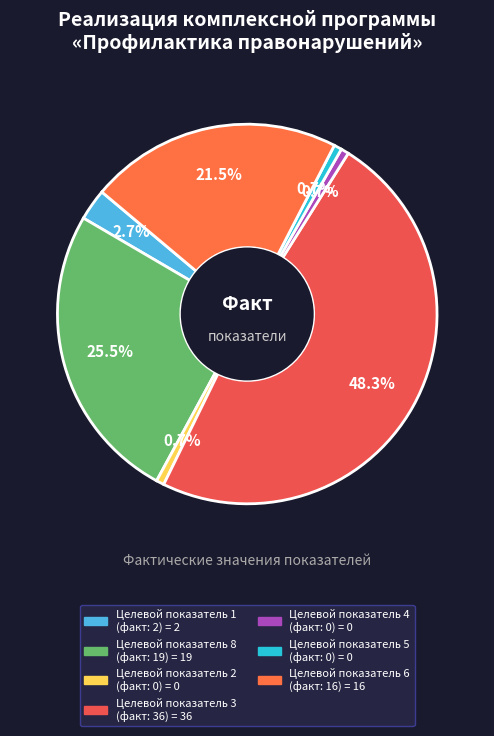

Rank the categories by value from lowest to highest.

Целевой показатель 2
(факт: 0), Целевой показатель 4
(факт: 0), Целевой показатель 5
(факт: 0), Целевой показатель 1
(факт: 2), Целевой показатель 6
(факт: 16), Целевой показатель 8
(факт: 19), Целевой показатель 3
(факт: 36)